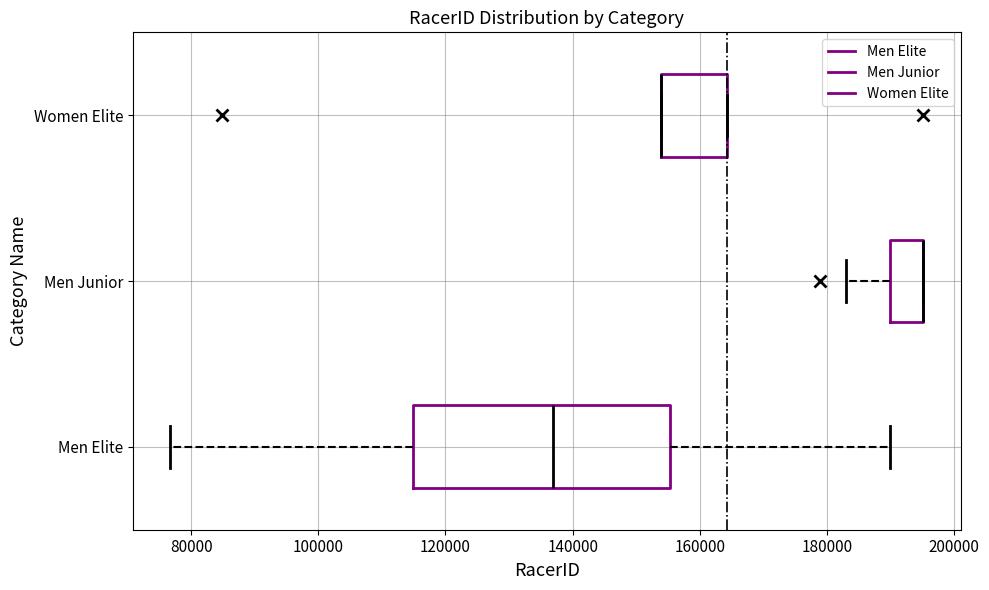

Comparing the boxes themselves (not the whiskers), which one is the widest?

Men Elite